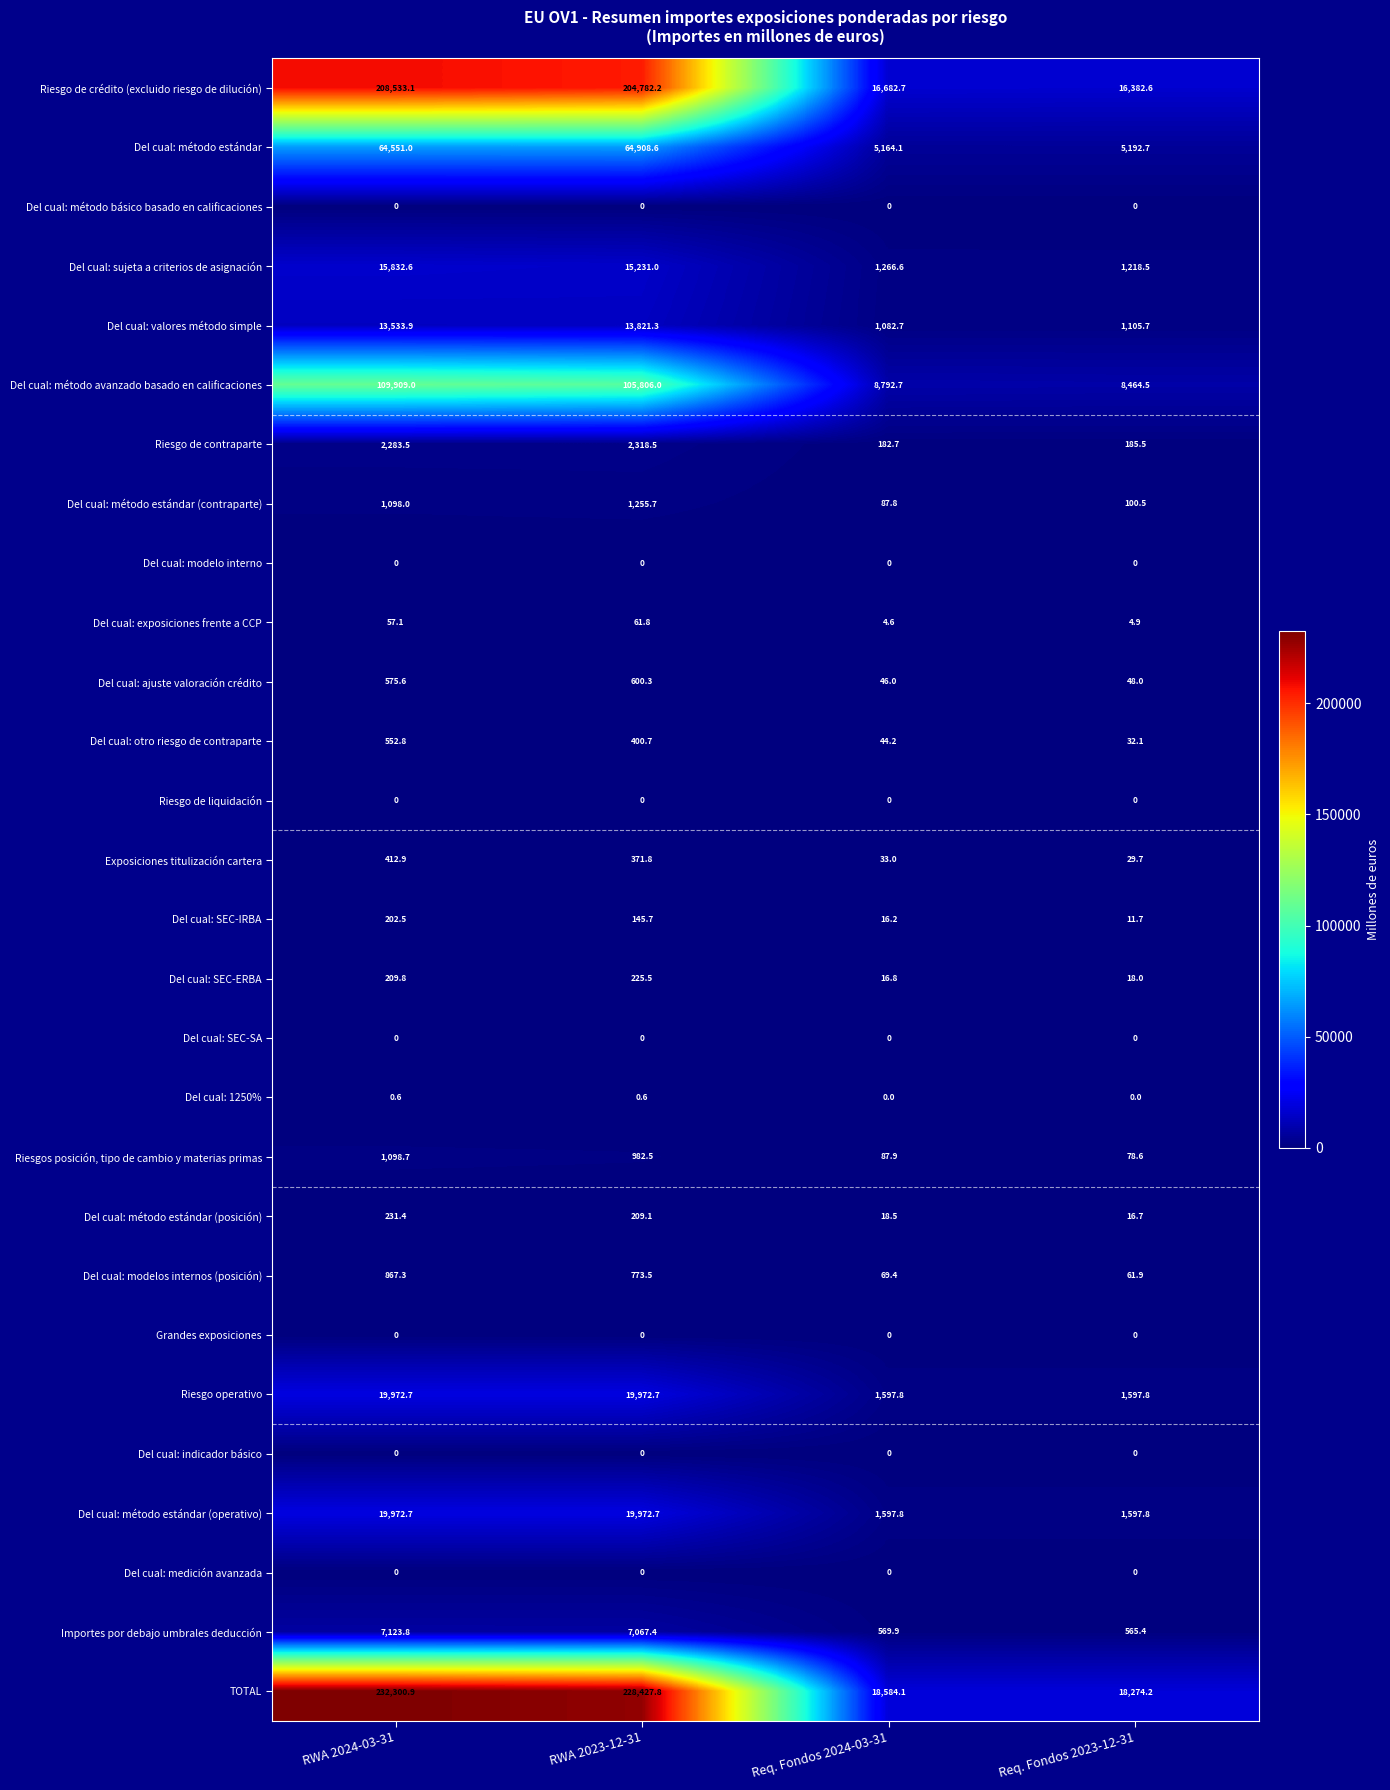

Which series changed the most between RWA 2023-12-31 and Req. Fondos 2023-12-31?

TOTAL